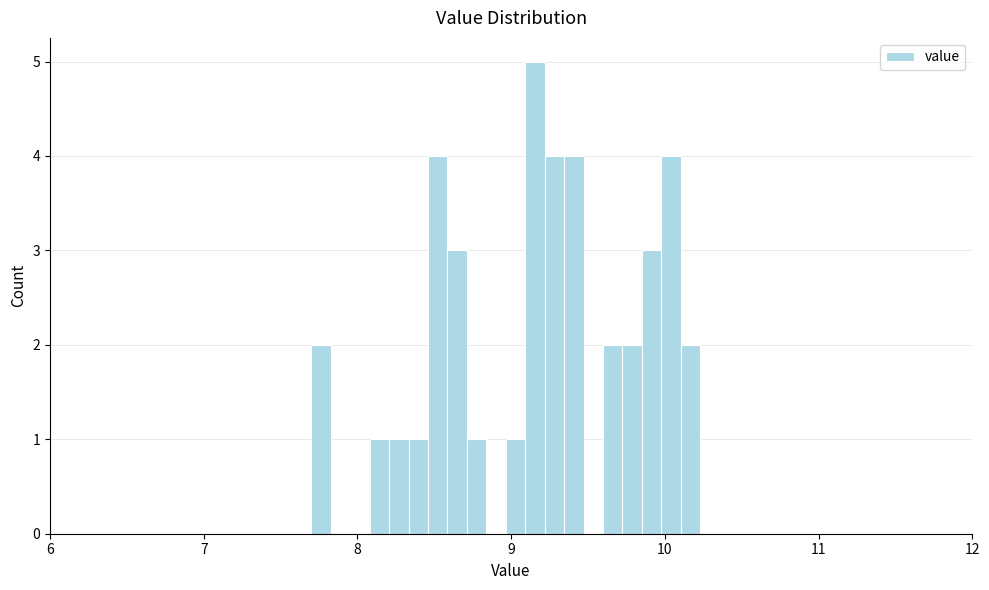

Around what value on the x-axis is the tallest bar? Give the approximate position of its centre, as read against the axis.

9.2